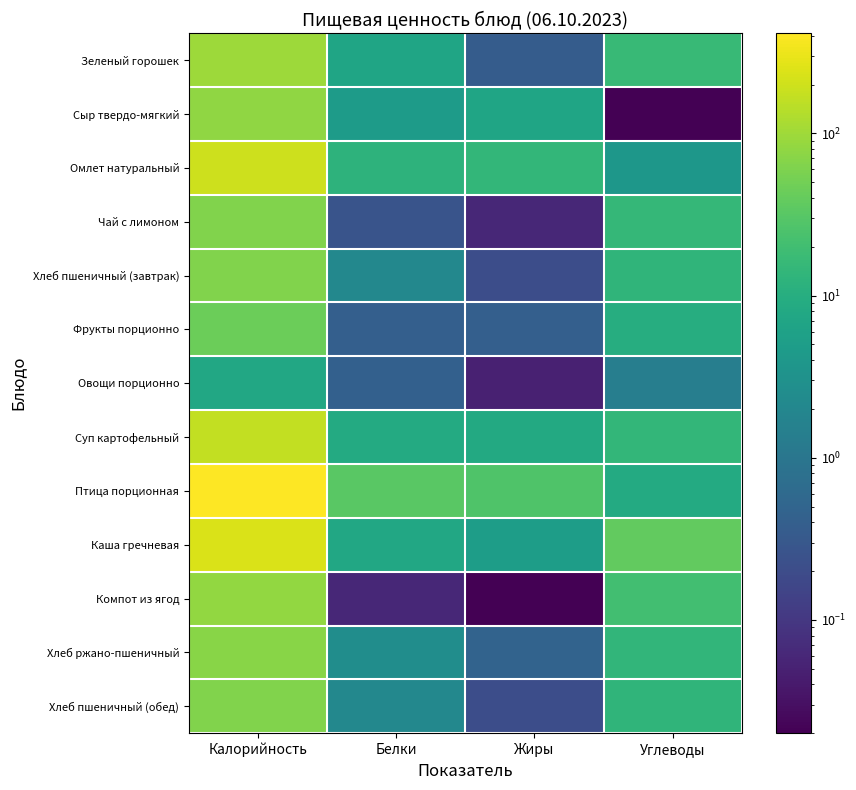

What is the spread (max minus min) of values at Жиры?

27.3